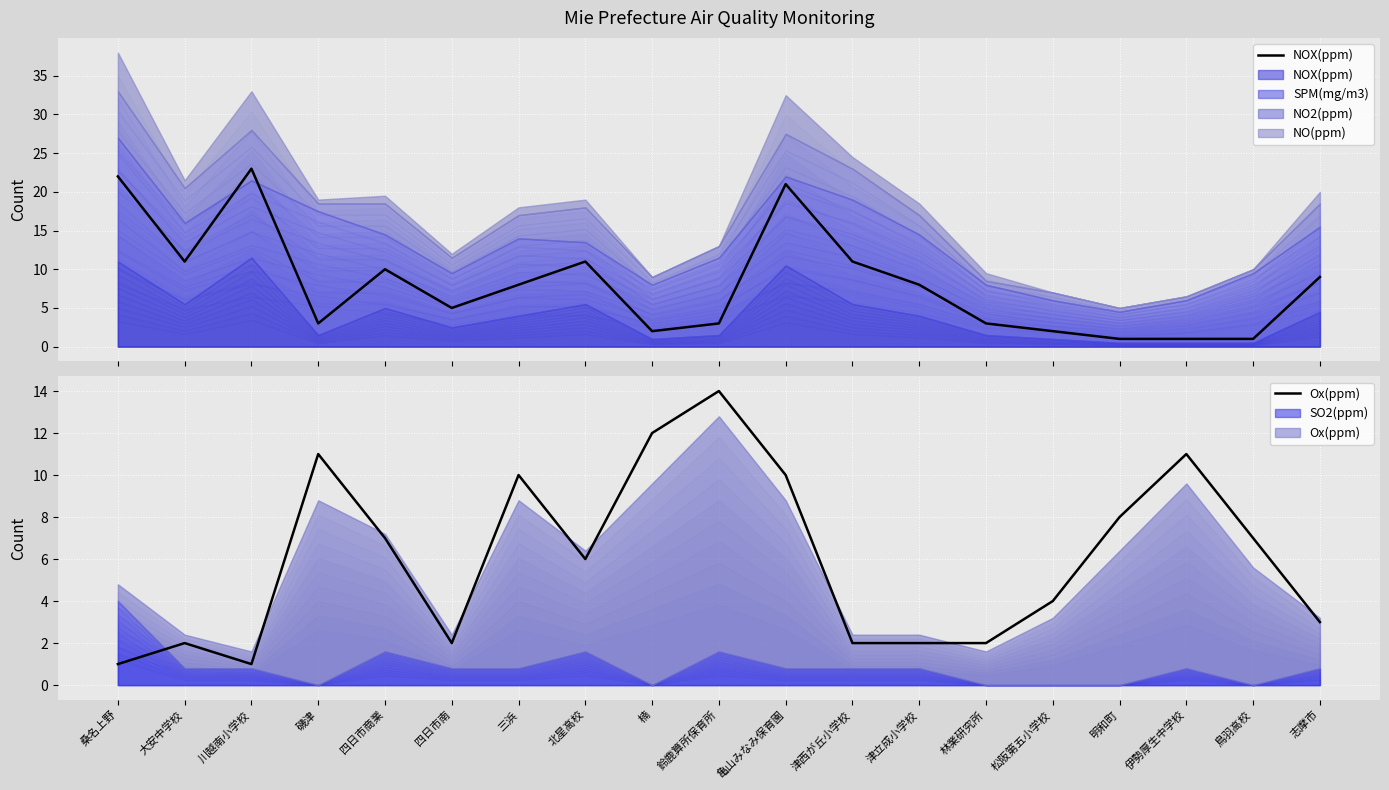

Between which two adjacent categories do NOX(ppm) and Ox(ppm) first intersect?

川越南小学校 and 磯津